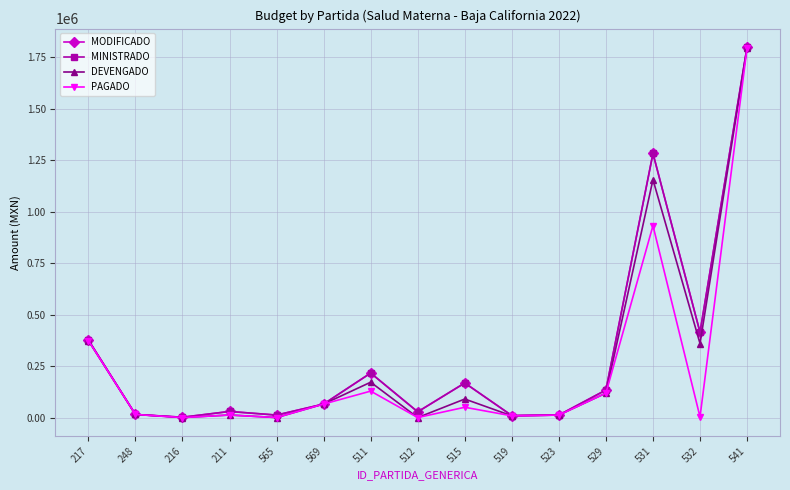

Is this an area chart (filled region under the line)?

No